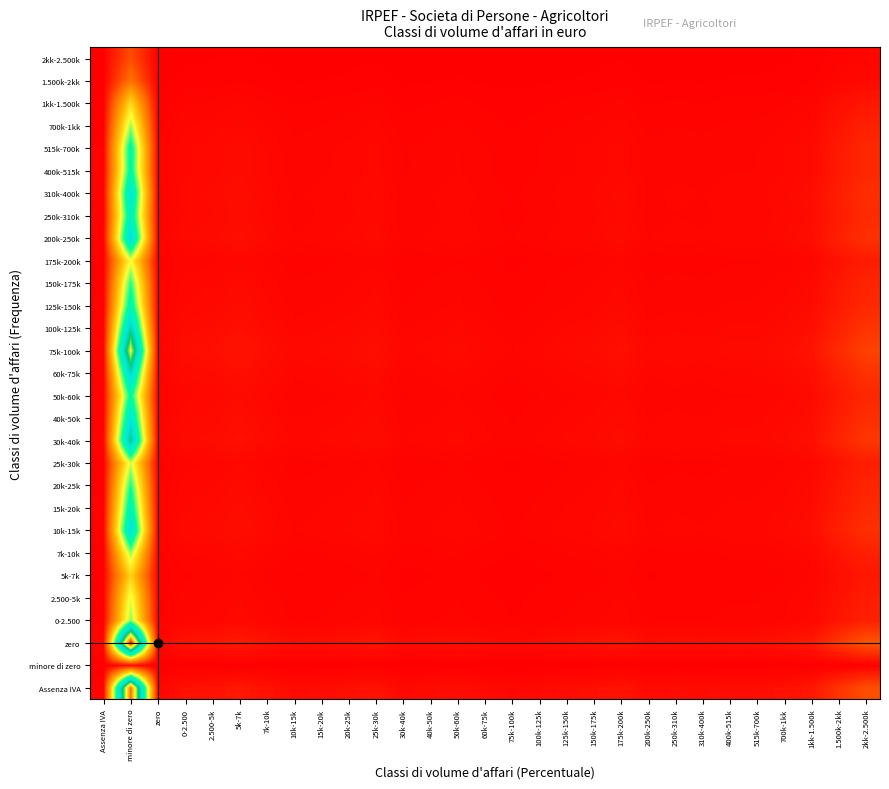

Rank the series by their maximum value, from highest to lowest.

zero, Assenza IVA, 75k-100k, 30k-40k, 100k-125k, 60k-75k, 200k-250k, 10k-15k, 40k-50k, 310k-400k, 250k-310k, 15k-20k, 125k-150k, 515k-700k, 400k-515k, 50k-60k, 20k-25k, 150k-175k, 0-2.500, 7k-10k, 700k-1kk, 25k-30k, 2.500-5k, 175k-200k, 1kk-1.500k, 5k-7k, 1.500k-2kk, 2kk-2.500k, minore di zero